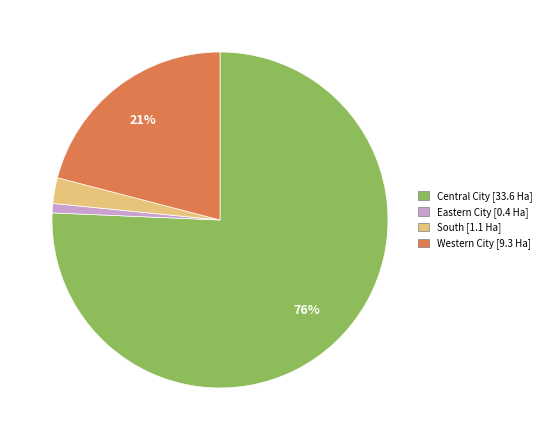

Which slice represents more than half of the pie?

Central City